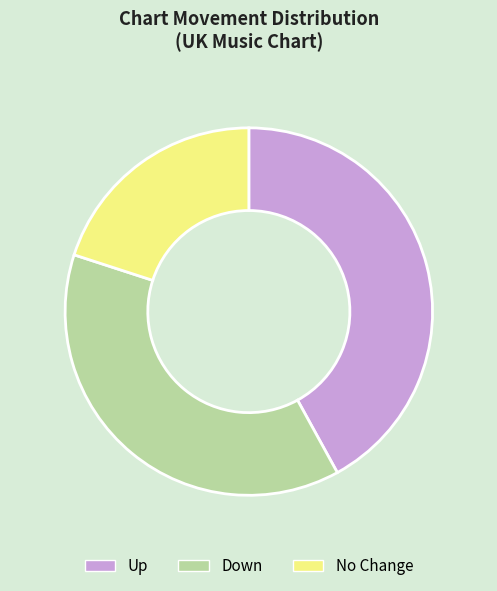

Between Up and No Change, which is larger?

Up